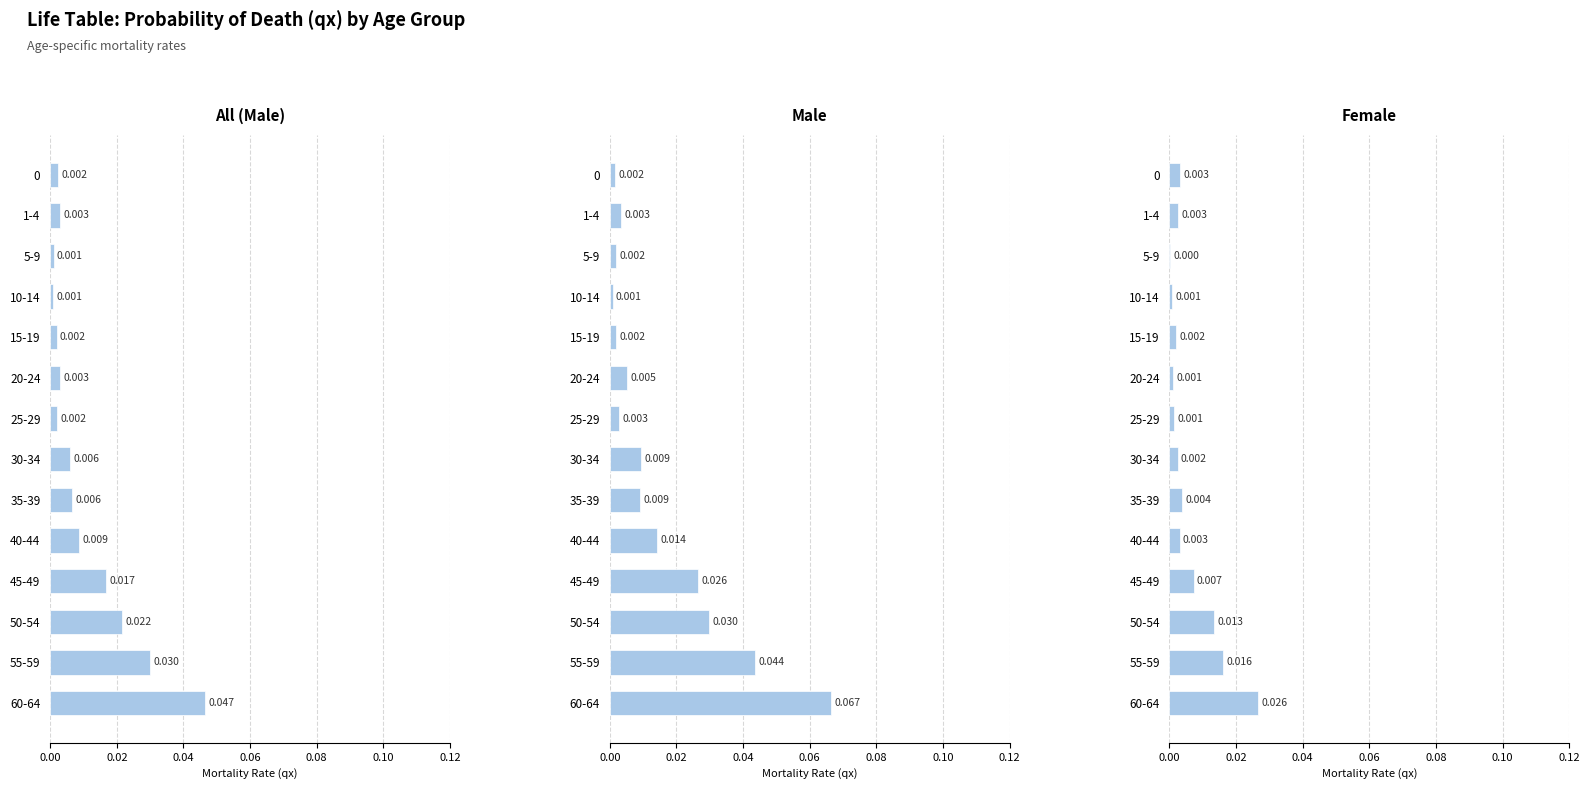

Reading left to right, transcribe all the data shown in this chart.

All (Male): 0.0	0.0	0.0	0.0	0.0	0.0	0.0	0.0	0.0	0.0	0.0	0.0	0.0	0.0
Male: 0.0	0.0	0.0	0.0	0.0	0.0	0.0	0.0	0.0	0.0	0.0	0.0	0.0	0.1
Female: 0.0	0.0	0.0	0.0	0.0	0.0	0.0	0.0	0.0	0.0	0.0	0.0	0.0	0.0